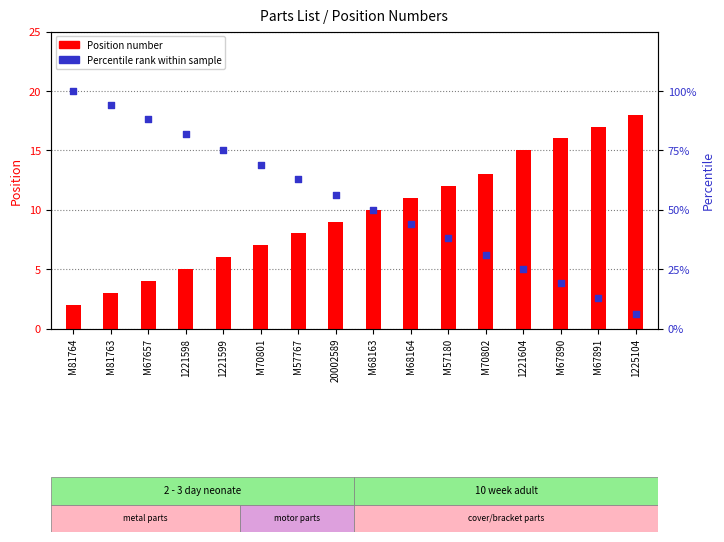

What is the total value across all series at M57180?

50